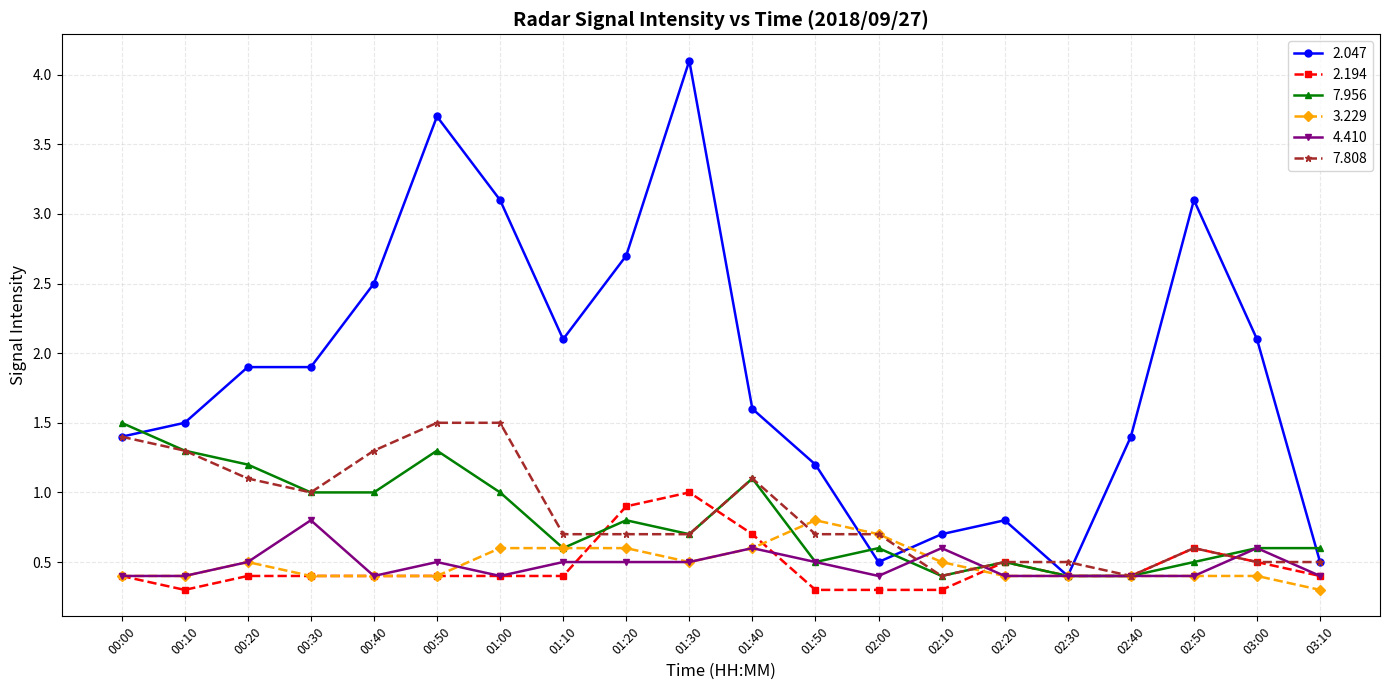

At which category is the sum across all series the highest?

00:50